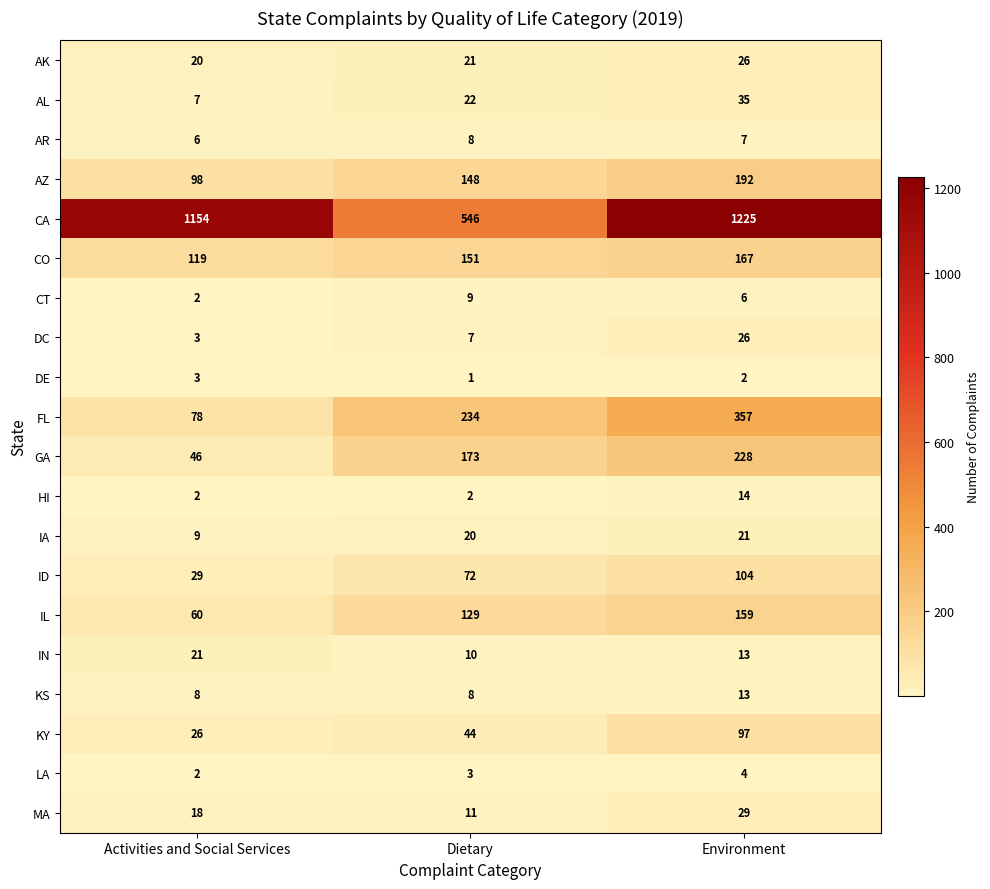

Count the ID values in the range 29 to 104.

3